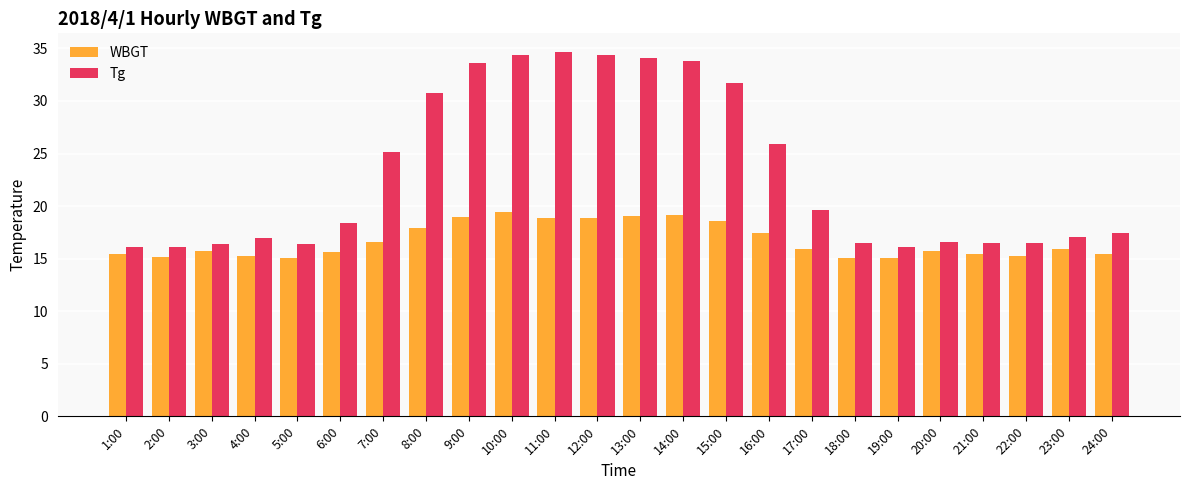

What is the smallest value displayed?

15.1